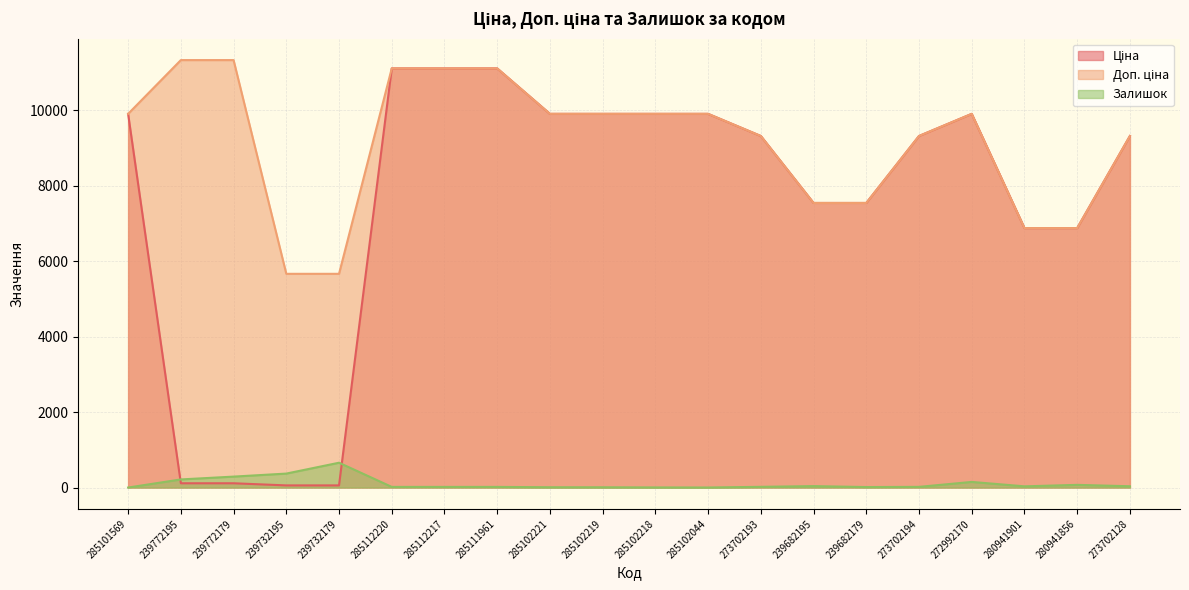

True or false: Ціна has more than 2 interior local peaks.

False